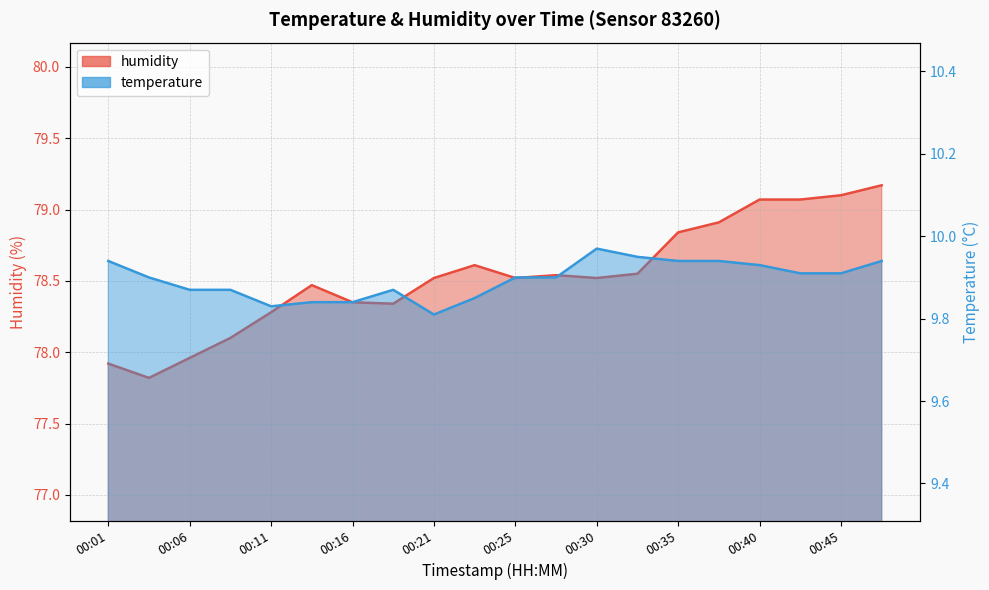

Does the chart have visible grid lines?

Yes